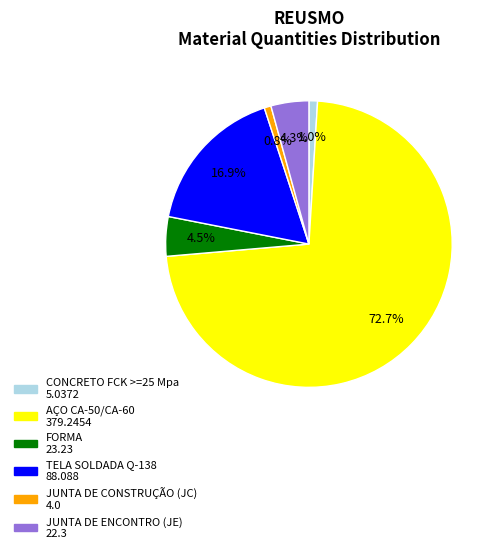

Is the sum of AÇO CA-50/CA-60 and FORMA greater than half?

Yes